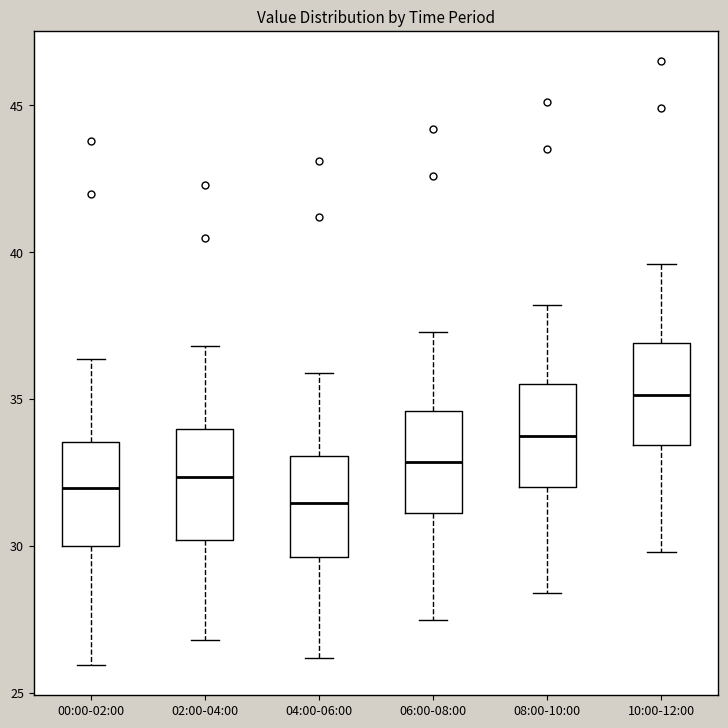

Where does the upper whisker of the box for 08:00-10:00 end on the y-axis? The values are not printed on the chart, so give them approximately, as read against the axis.

38.0